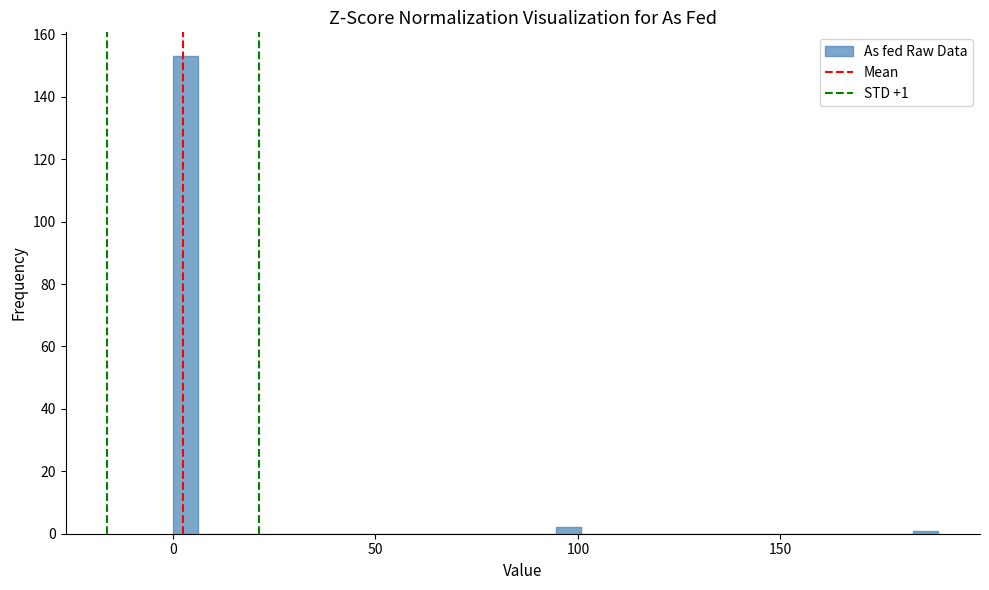

Around what value on the x-axis is the tallest bar? Give the approximate position of its centre, as read against the axis.

5